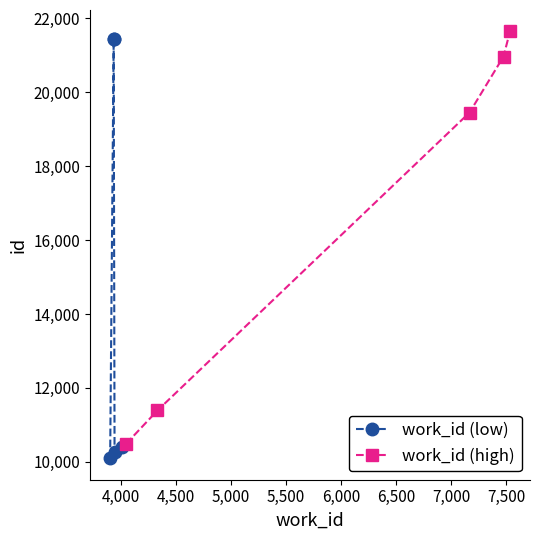

Does the chart display data point markers on the line(s)?

Yes